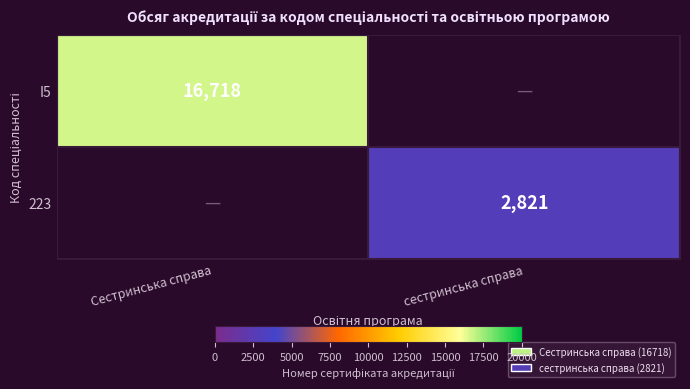

True or false: 223 has a value of 2821 at сестринська справа.

True